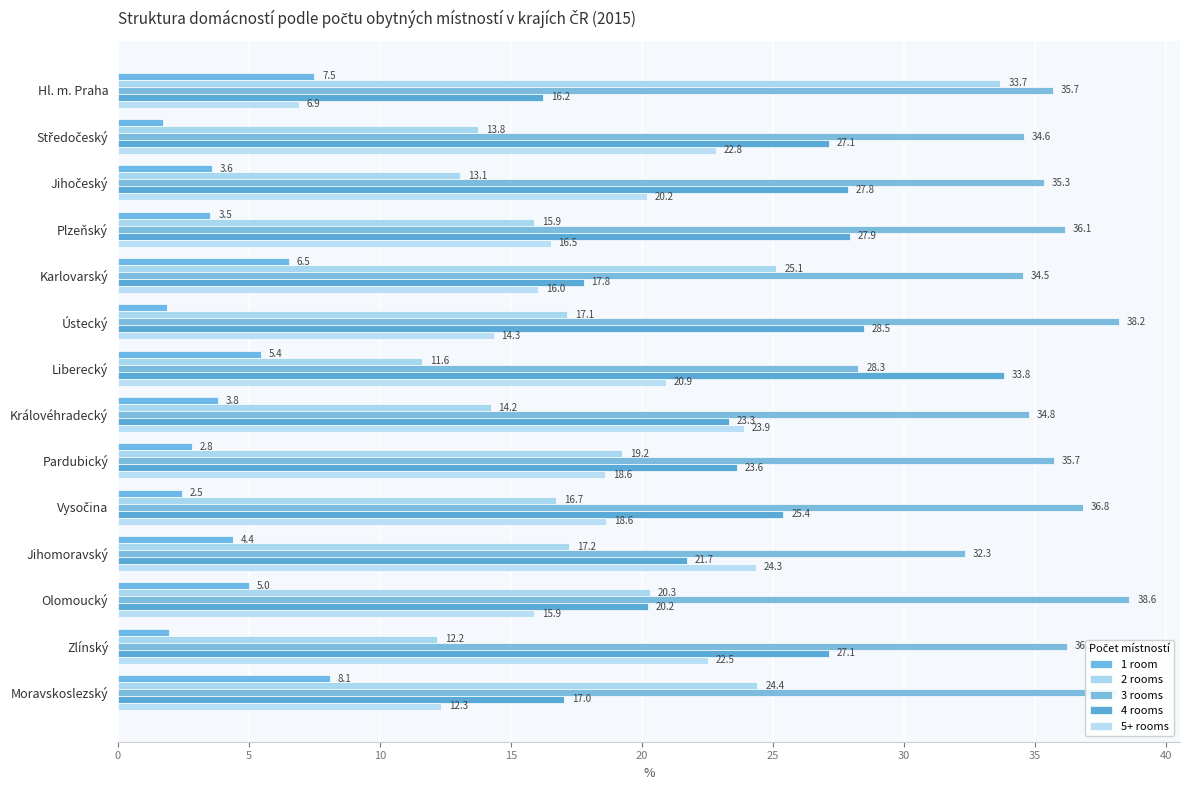

How many data points in 2 rooms are above 17?

7